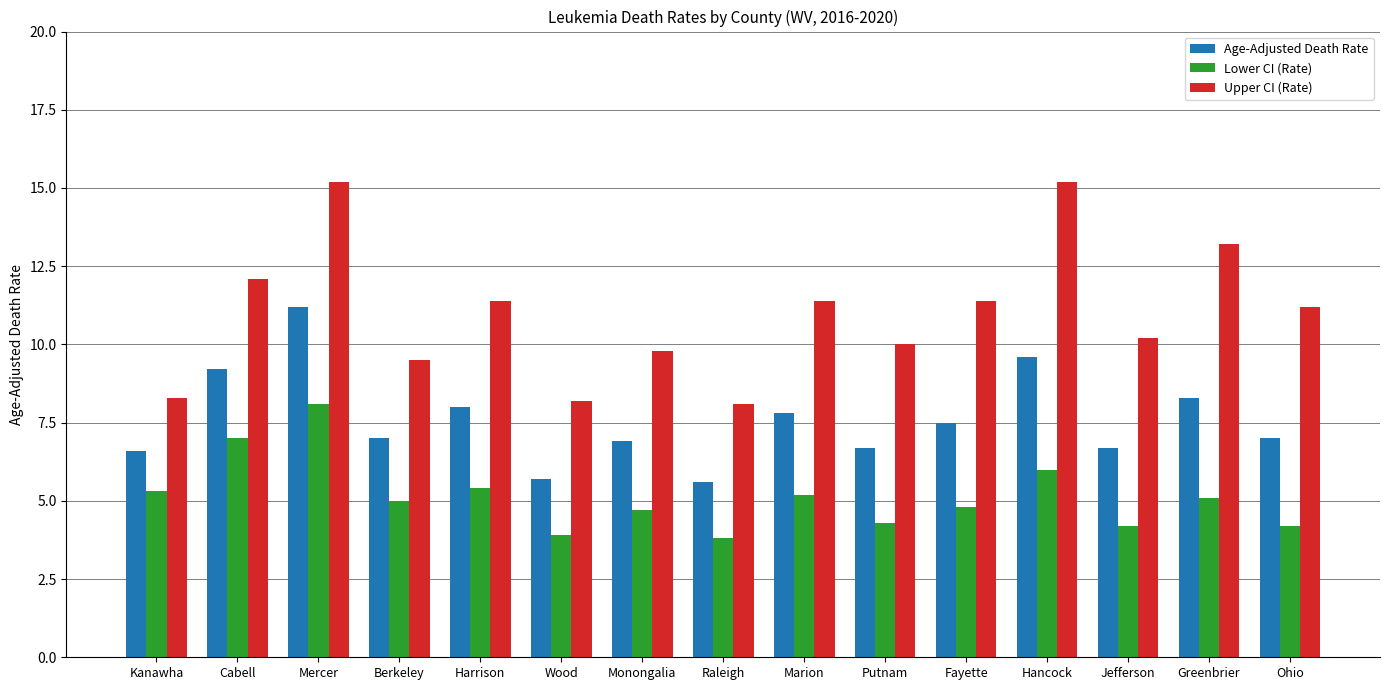

Is the value of Lower CI (Rate) at Marion greater than the value of Upper CI (Rate) at Putnam?

No